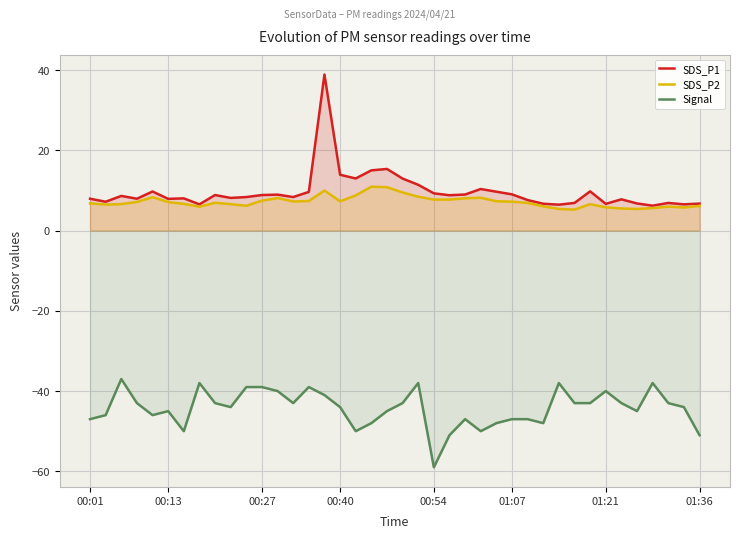

What is the lowest value of the SDS_P2 series?

5.2